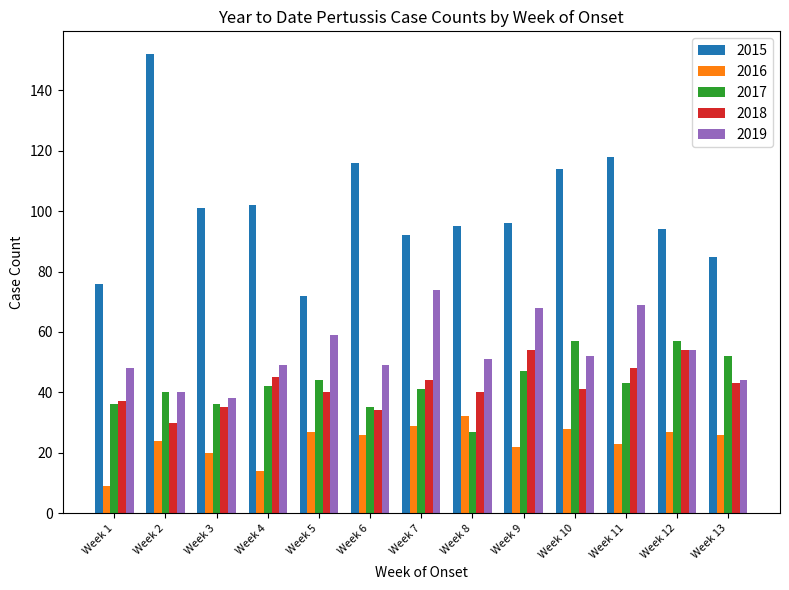

Reading left to right, list all the values displayed in this chart.

2015: Week 1=76	Week 2=152	Week 3=101	Week 4=102	Week 5=72	Week 6=116	Week 7=92	Week 8=95	Week 9=96	Week 10=114	Week 11=118	Week 12=94	Week 13=85
2016: Week 1=9	Week 2=24	Week 3=20	Week 4=14	Week 5=27	Week 6=26	Week 7=29	Week 8=32	Week 9=22	Week 10=28	Week 11=23	Week 12=27	Week 13=26
2017: Week 1=36	Week 2=40	Week 3=36	Week 4=42	Week 5=44	Week 6=35	Week 7=41	Week 8=27	Week 9=47	Week 10=57	Week 11=43	Week 12=57	Week 13=52
2018: Week 1=37	Week 2=30	Week 3=35	Week 4=45	Week 5=40	Week 6=34	Week 7=44	Week 8=40	Week 9=54	Week 10=41	Week 11=48	Week 12=54	Week 13=43
2019: Week 1=48	Week 2=40	Week 3=38	Week 4=49	Week 5=59	Week 6=49	Week 7=74	Week 8=51	Week 9=68	Week 10=52	Week 11=69	Week 12=54	Week 13=44